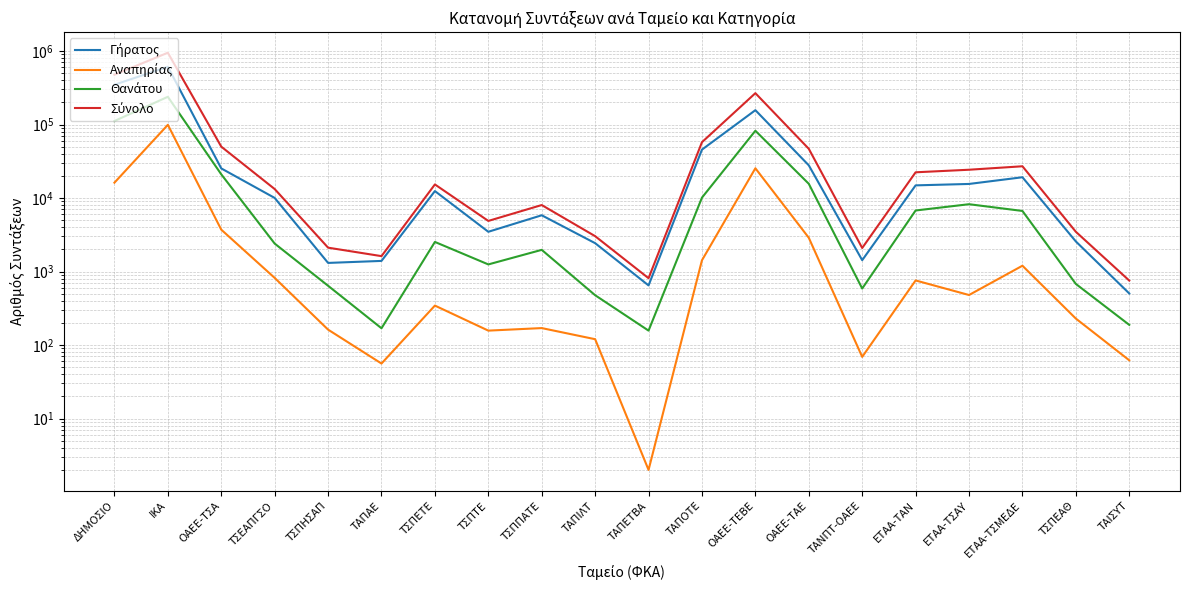

At how many categories does at least one series exceed 775022?

1